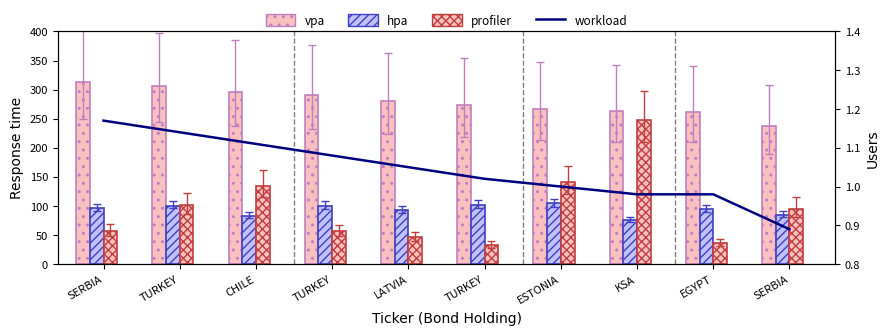

What is the difference between the maximum and minimum values in the price series?

28.8